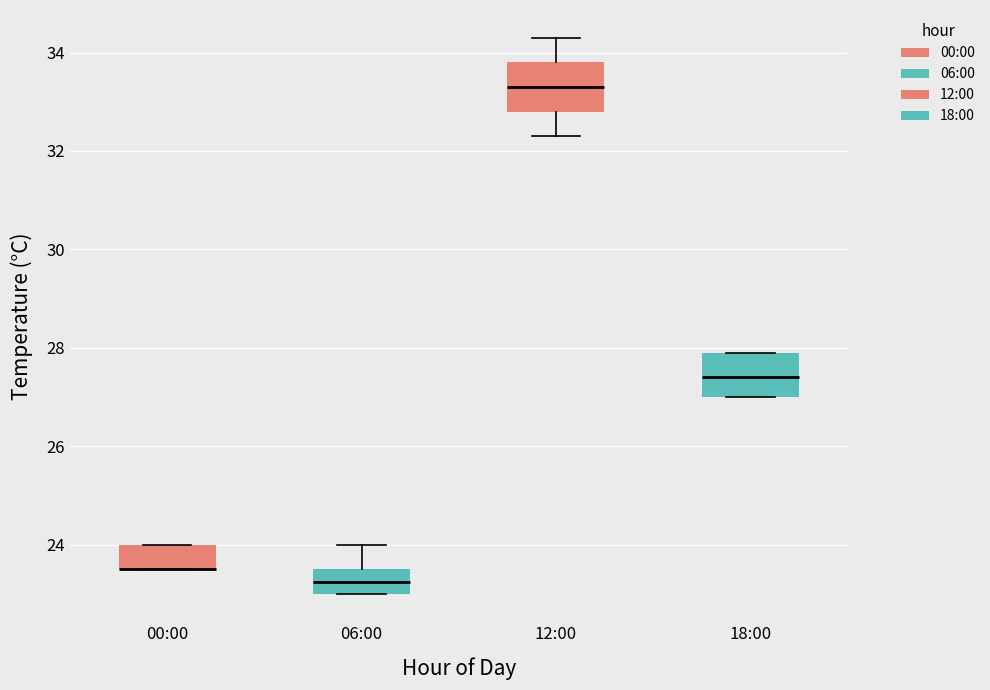

Reading left to right, transcribe this box plot: for each box, give where its median line is, the range the box spans, and where its two whiskers end, as read against the y-axis. The values are not printed on the chart, so give them approximately, as read against the axis.

00:00: median 23.6 (drawn on the box's lower edge), box 23.6 to 24.0, whiskers 23.6 to 24.0
06:00: median 23.2, box 23.0 to 23.6, whiskers 23.0 to 24.0
12:00: median 33.4, box 32.8 to 33.8, whiskers 32.4 to 34.4
18:00: median 27.4, box 27.0 to 28.0, whiskers 27.0 to 28.0